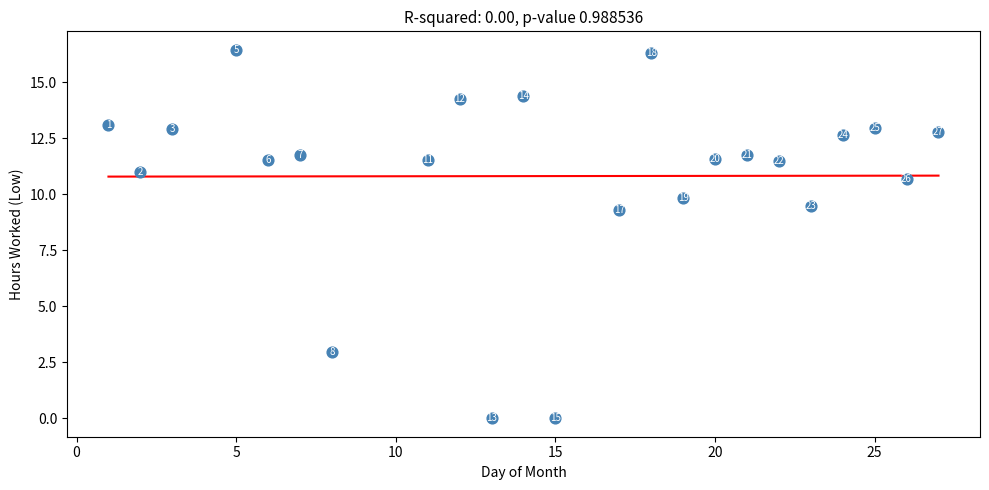

What is the range of Y values (max minus min)?

16.4